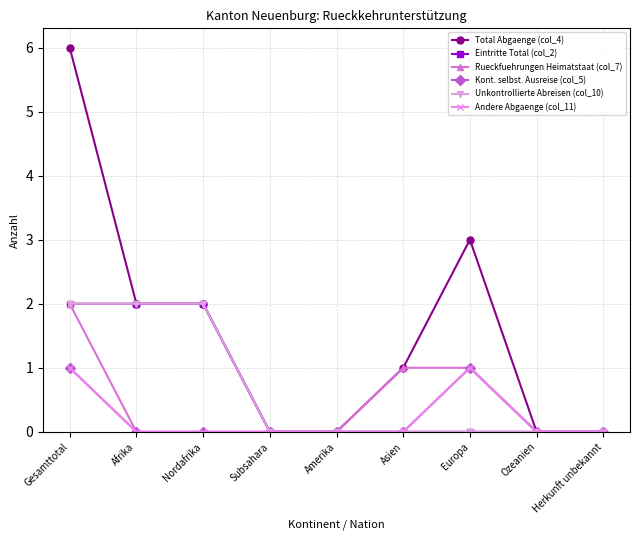

Which series changed the most between Gesamttotal and Europa?

Total Abgaenge (col_4)